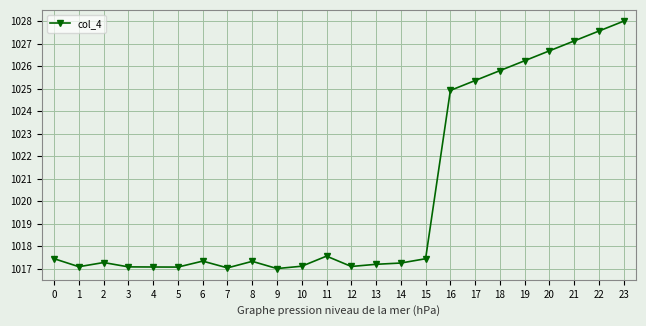

What is the difference between the second highest and minimum values?

10.6